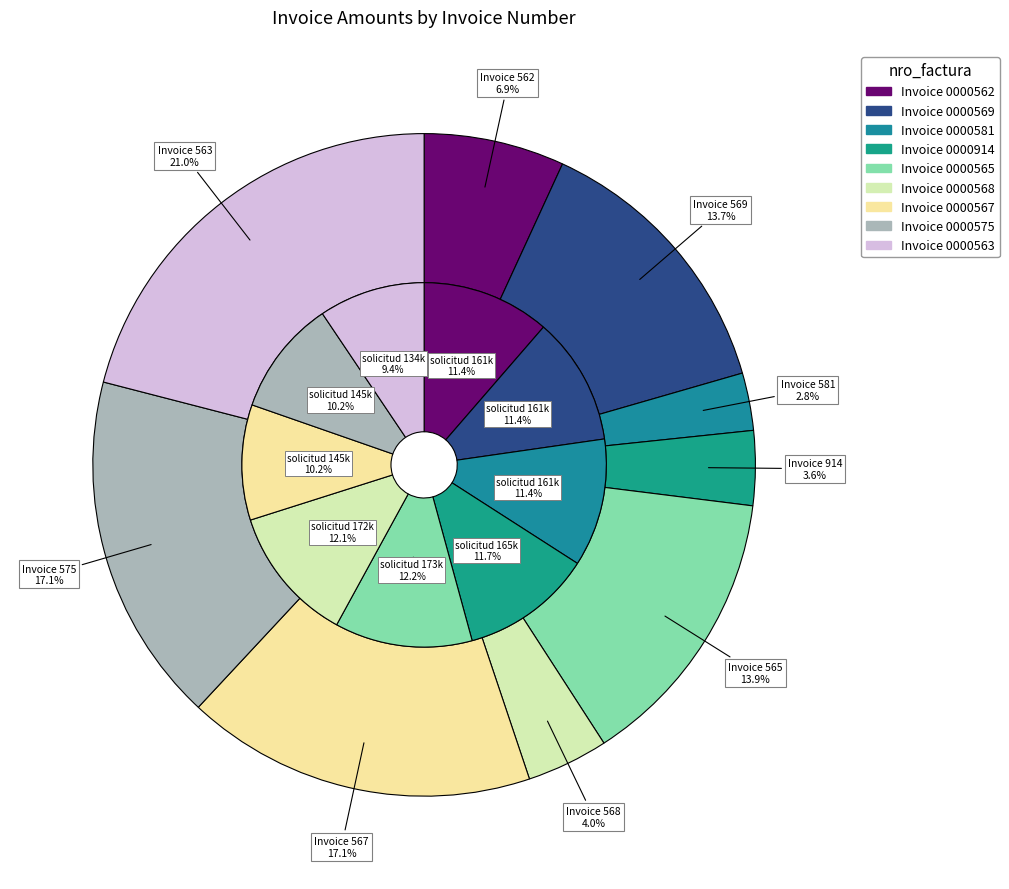

What percentage is NOT represented by 001-001-0000565?

86.1%